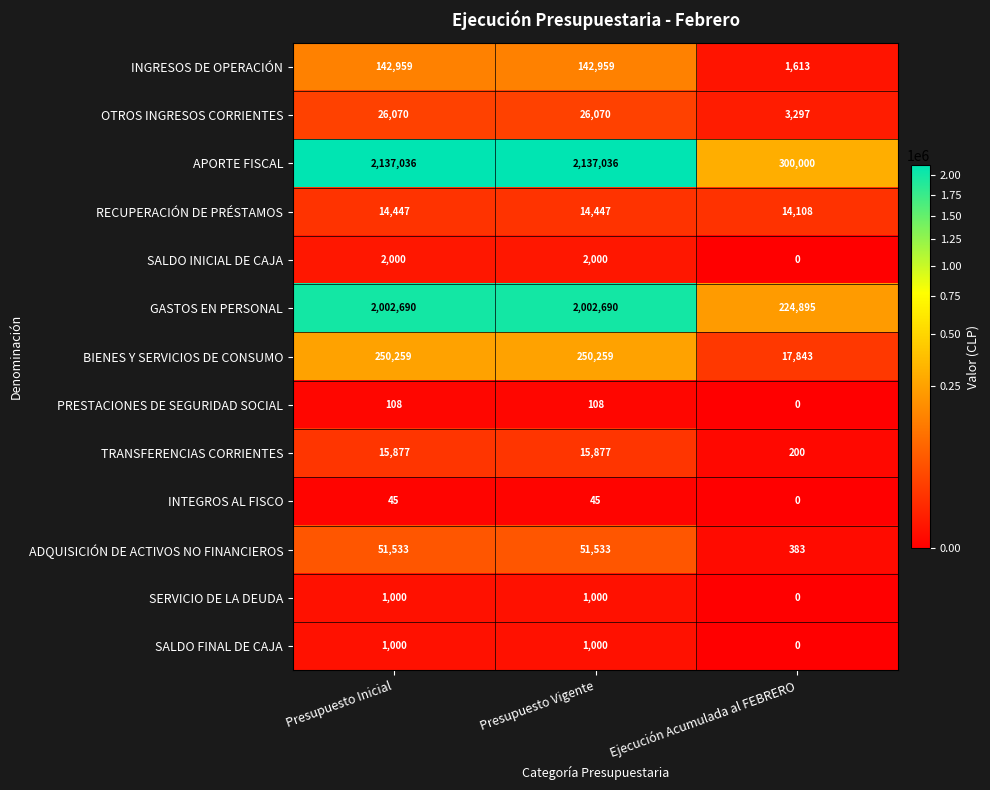

Where is GASTOS EN PERSONAL nearest to the value 1113792?

Ejecución Acumulada al FEBRERO